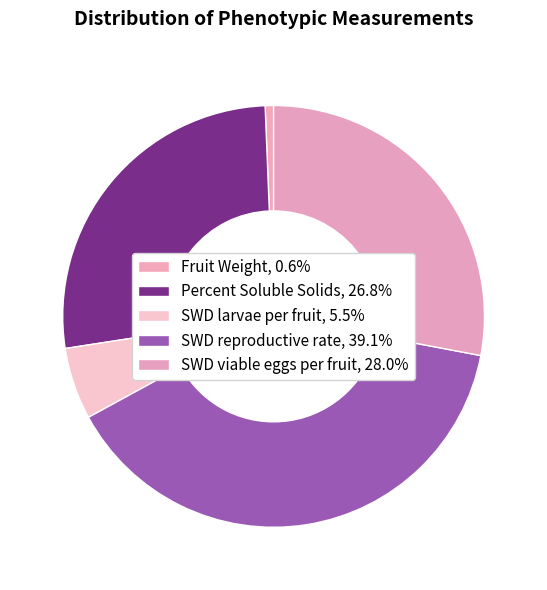

Rank the categories by value from lowest to highest.

Fruit Weight, SWD larvae per fruit, Percent Soluble Solids, SWD viable eggs per fruit, SWD reproductive rate